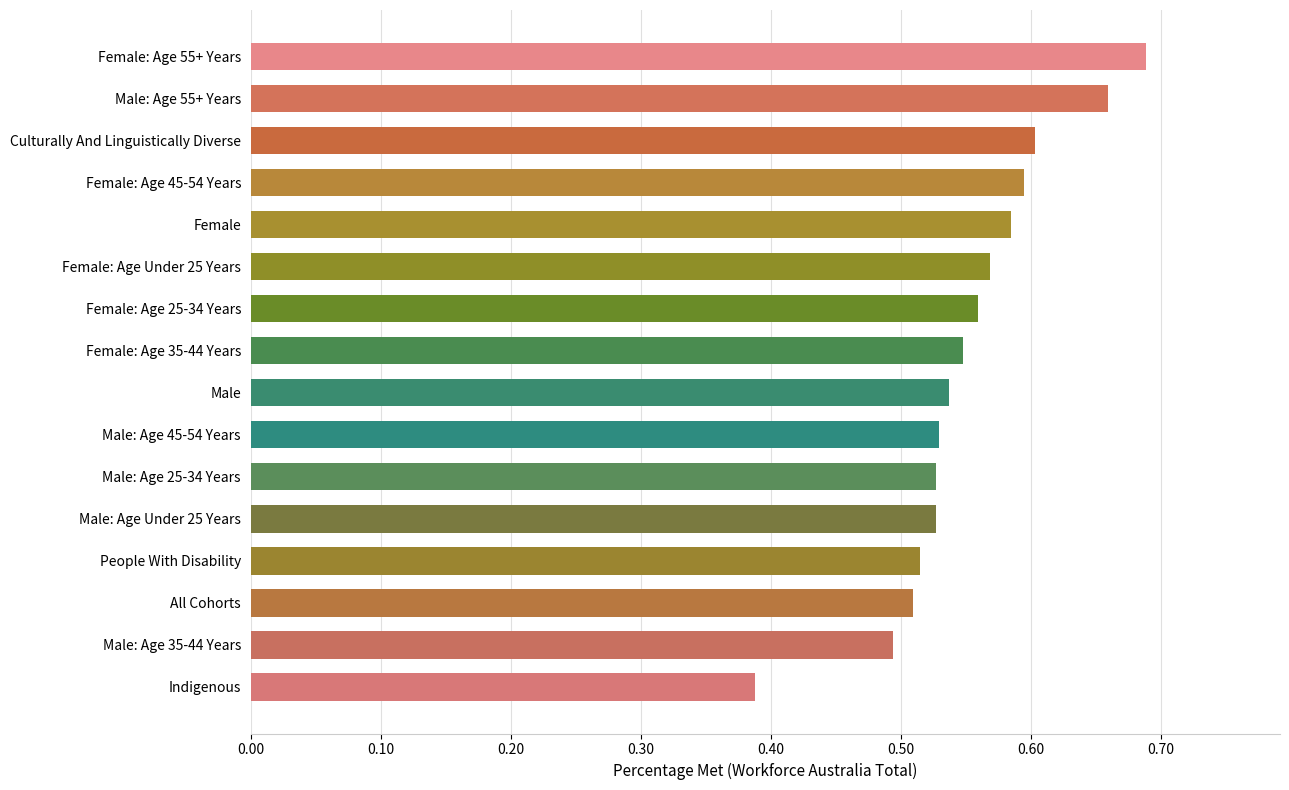

How many values are between 0 and 1?

16